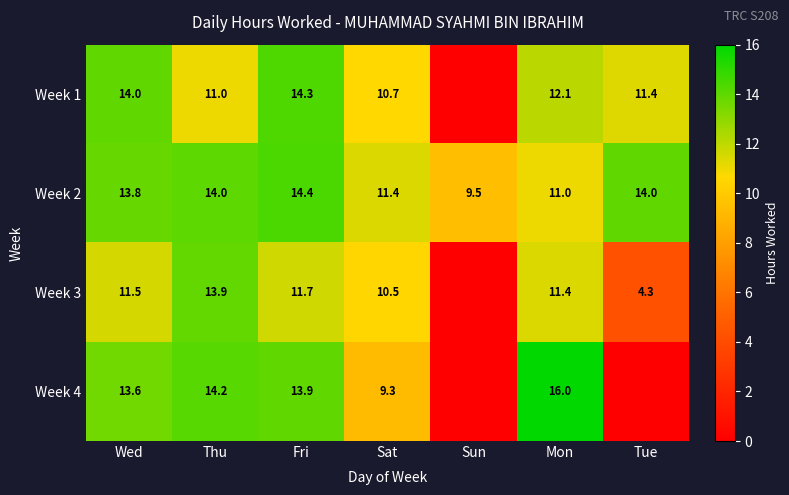

What is the greatest value displayed?

16.0